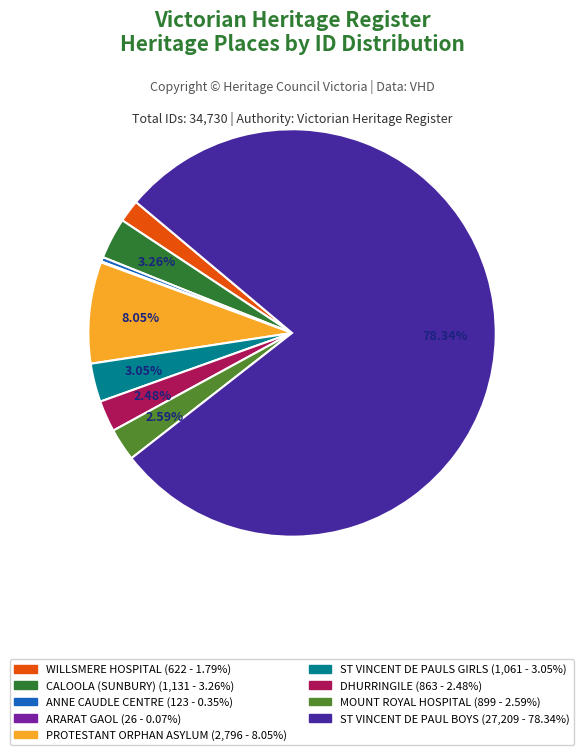

Is there a majority slice in this chart?

Yes